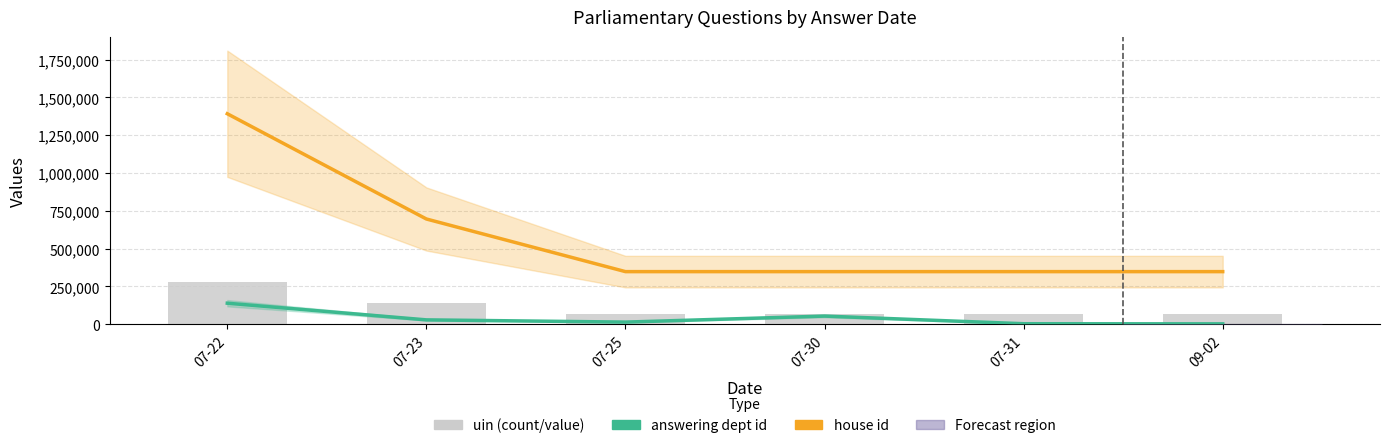

Read the answering dept id value at 07-31.

3493.1